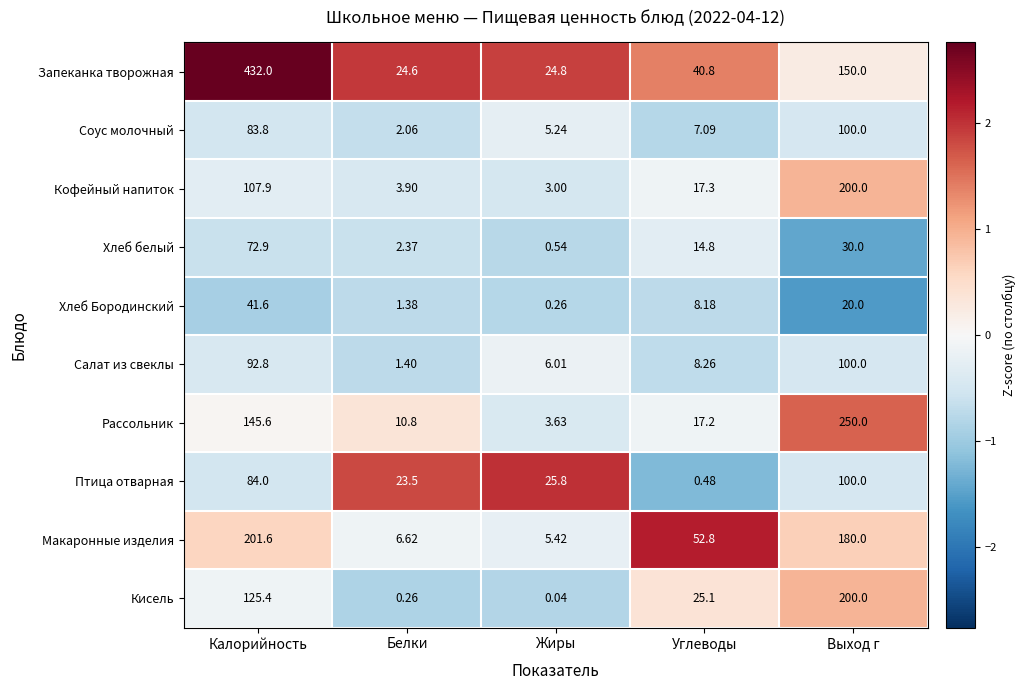

Is the value of Птица отварная at Углеводы greater than the value of Рассольник at Белки?

No